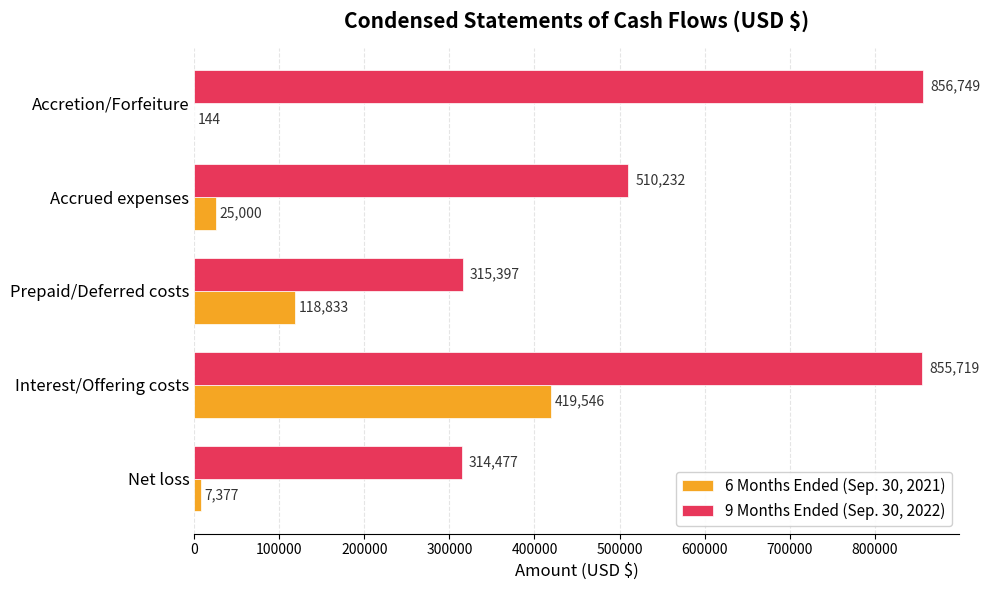

At which label does 9 Months Ended (Sep. 30, 2022) reach its peak?

Accretion/Forfeiture